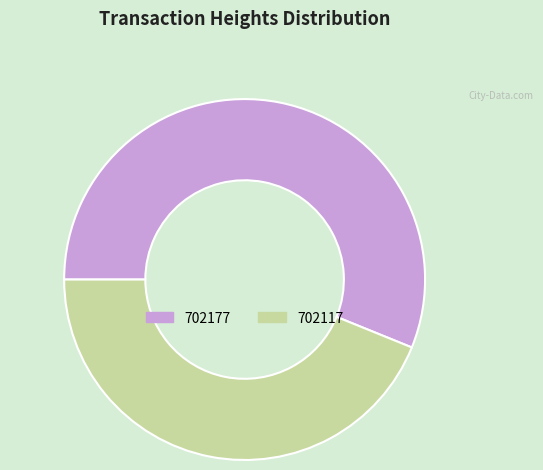

Rank the categories by value from highest to lowest.

702177, 702117